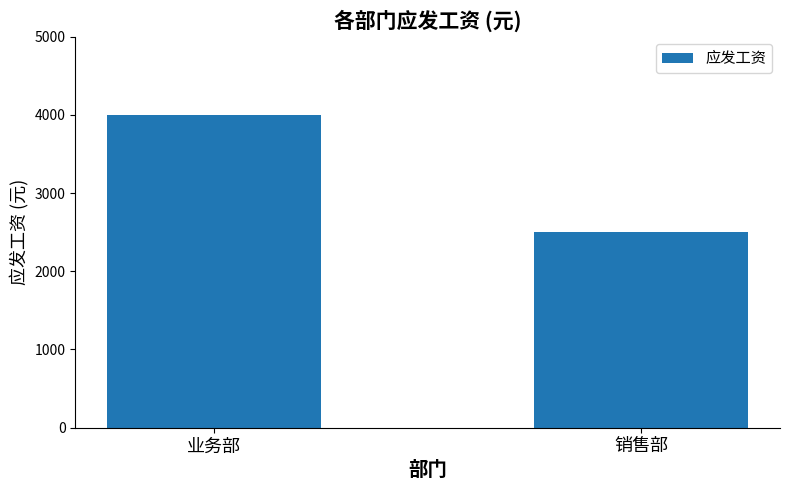

What is the sum of all values?

6500